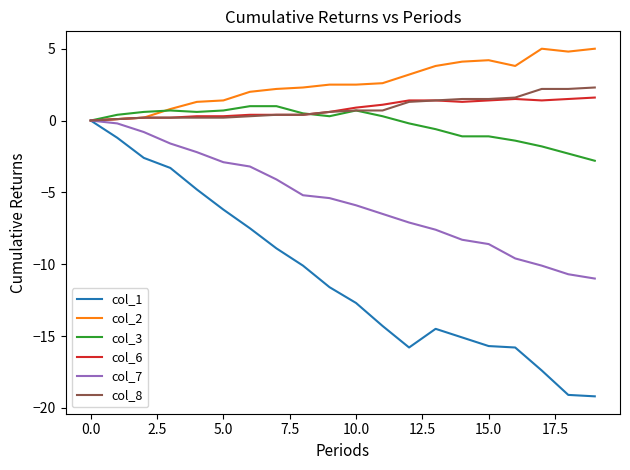

What is the greatest value displayed?

5.0